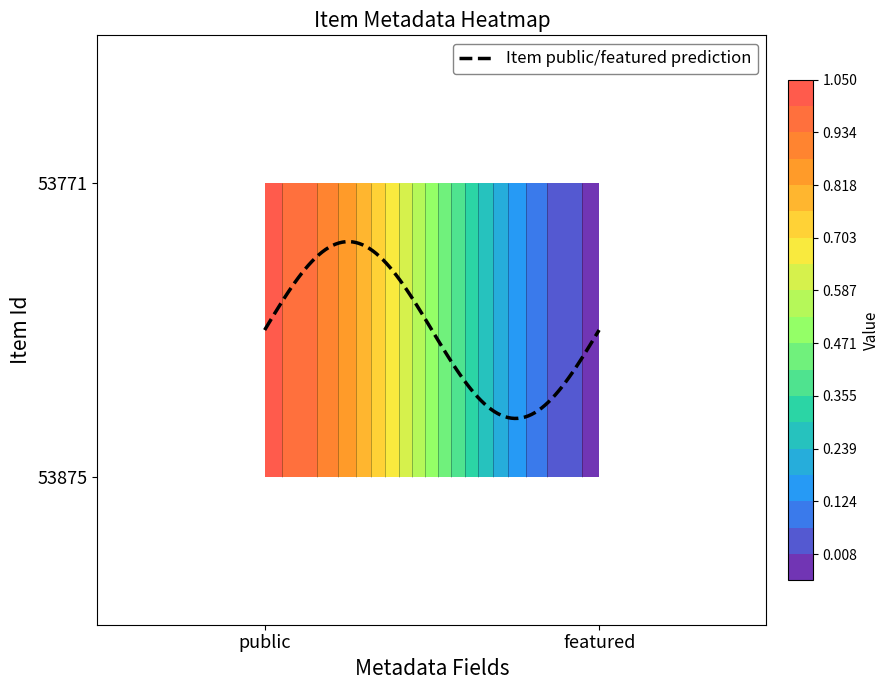

Count the number of categories in the chart.

2